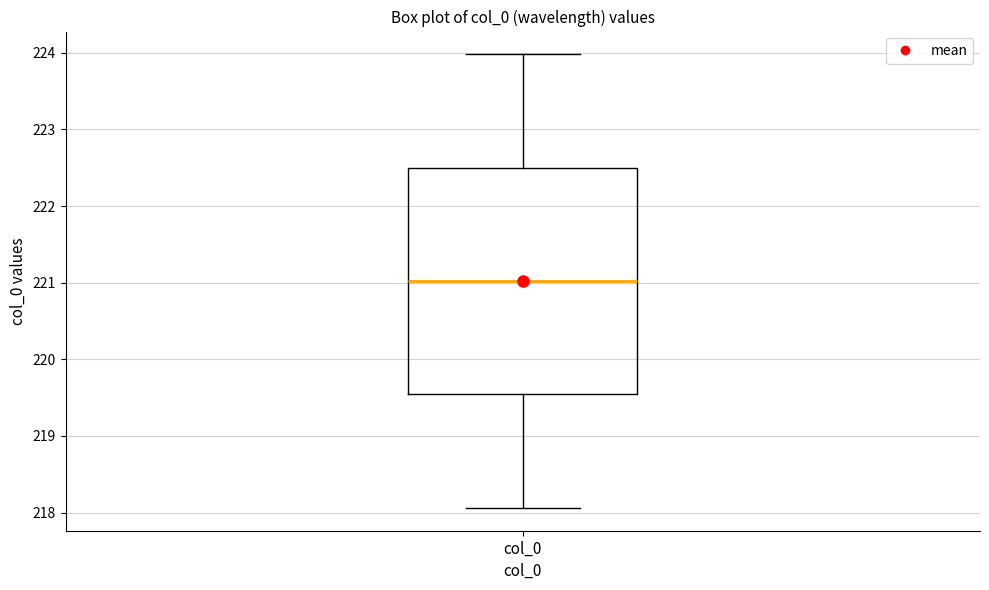

Where does the upper whisker of the box for col_0 end on the y-axis? The values are not printed on the chart, so give them approximately, as read against the axis.

224.0